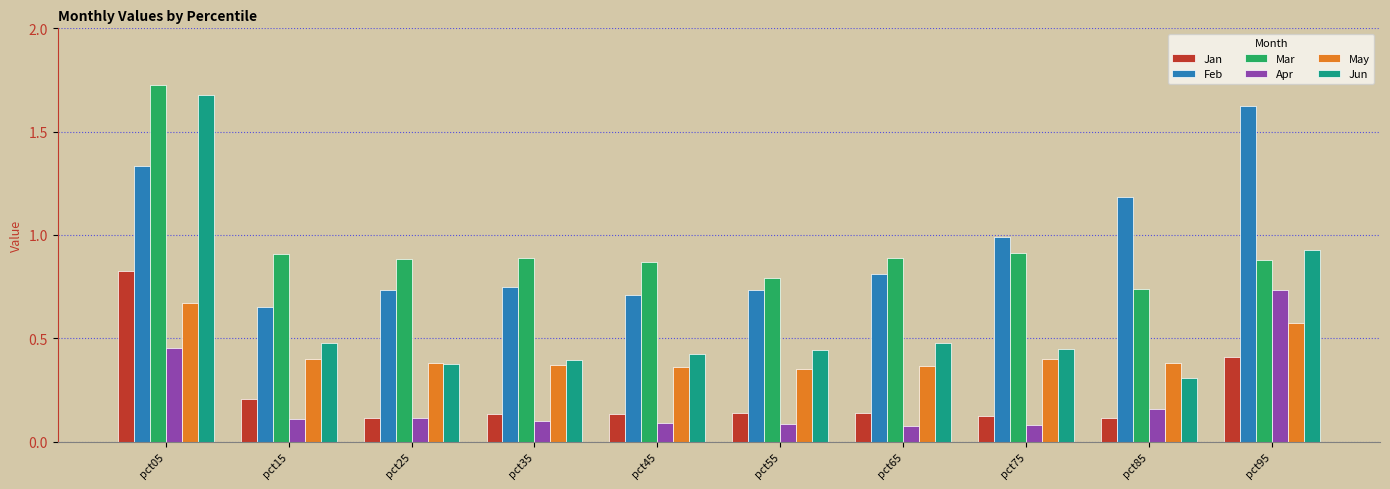

Which category has the lowest value in the Feb series?

pct15